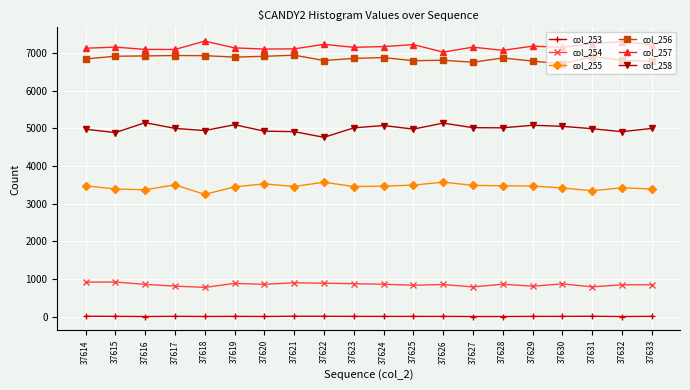

True or false: col_253 and col_258 intersect in this chart.

False